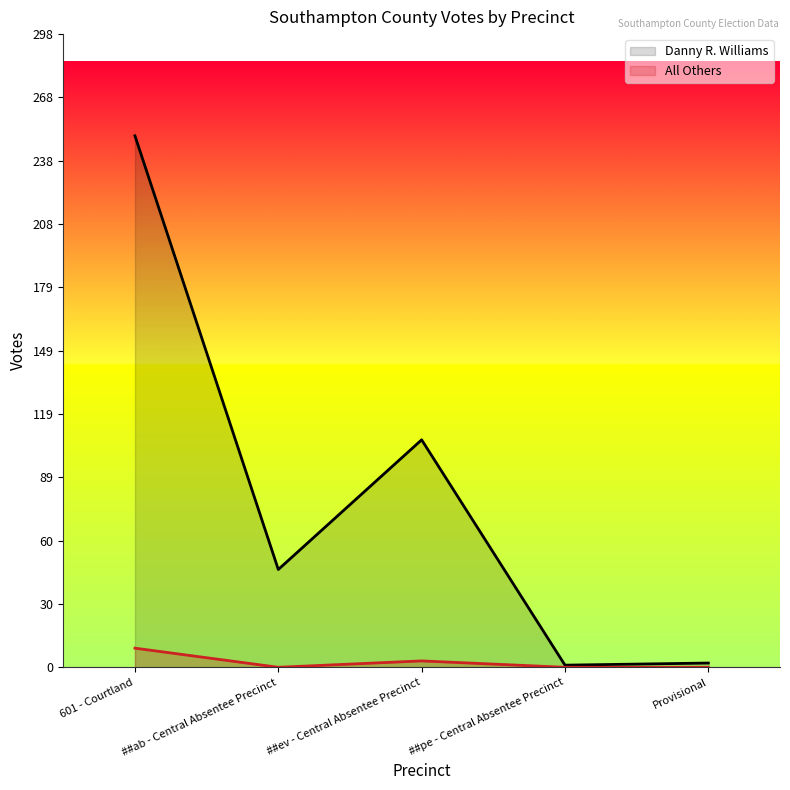

Is the value of Danny R. Williams at ##ev - Central Absentee Precinct greater than the value of All Others at ##pe - Central Absentee Precinct?

Yes